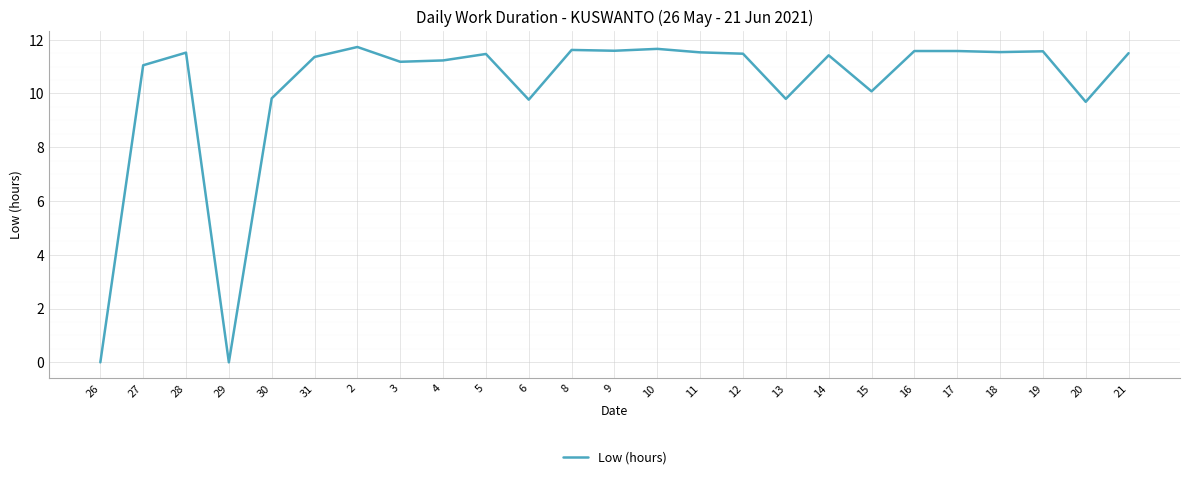

What is the difference between the values at 30 and 26?

9.8